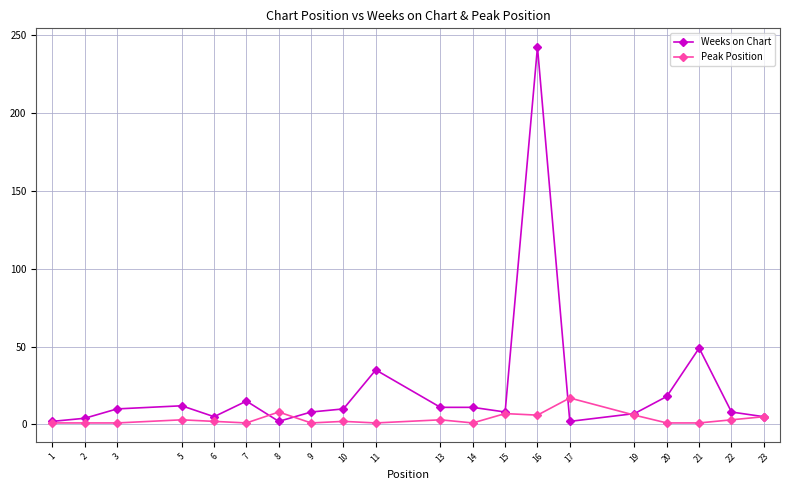

At which category is the sum across all series the highest?

16